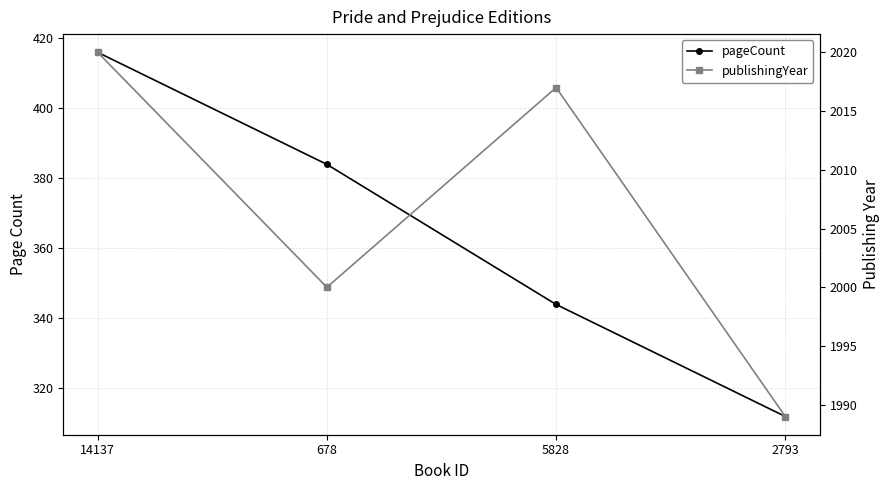

What is the average value of the pageCount series?

364